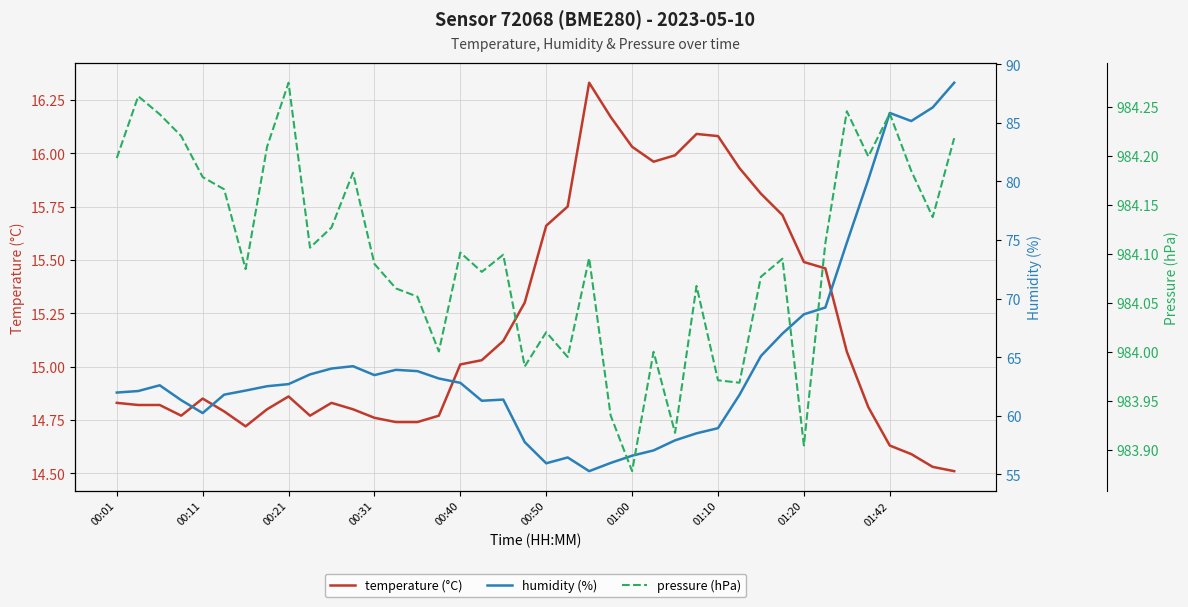

What is the value of the temperature point at the 17th from the left?

15.0